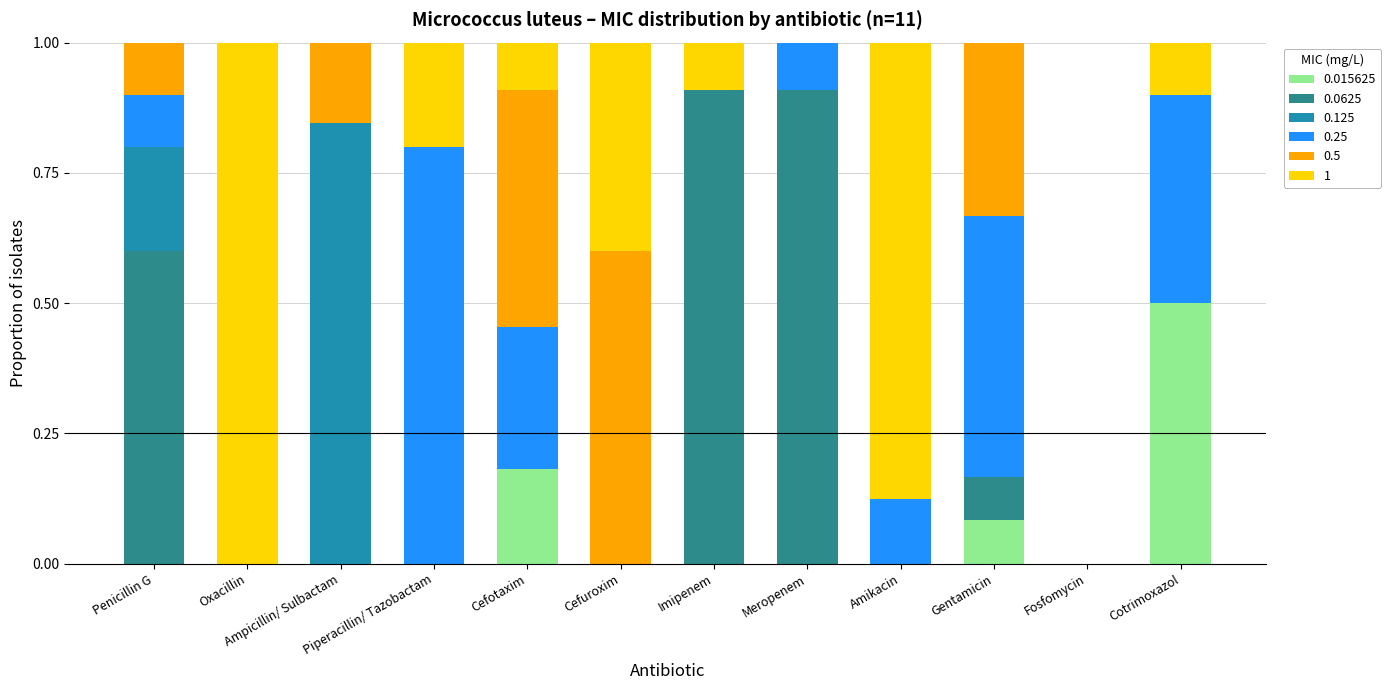

What is the total value across all series at Cefotaxim?

1.0